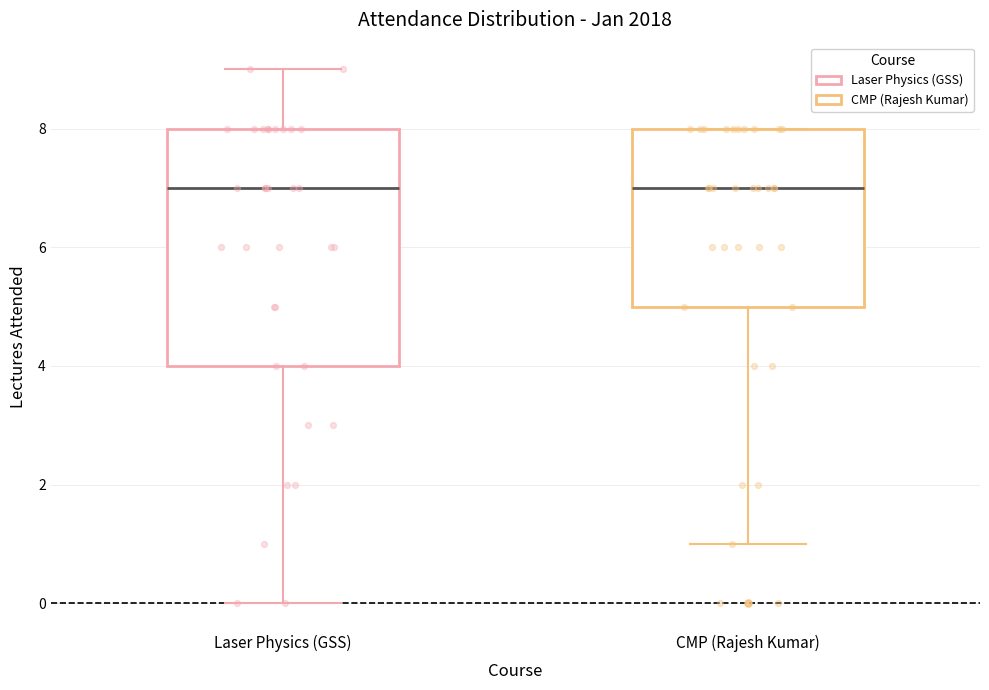

Which box is the tallest, from its lower edge to its upper edge?

Laser Physics (GSS)